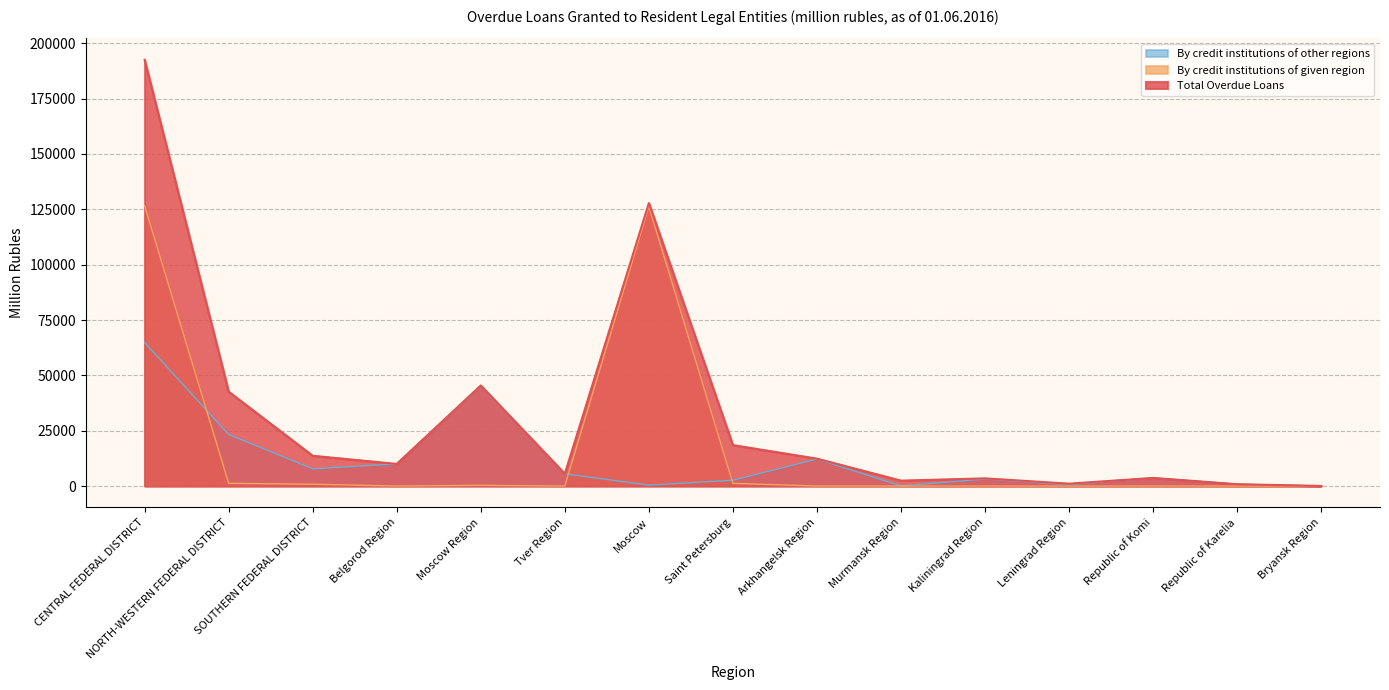

What is the difference between the maximum and minimum values in the By credit institutions of other regions series?

64827